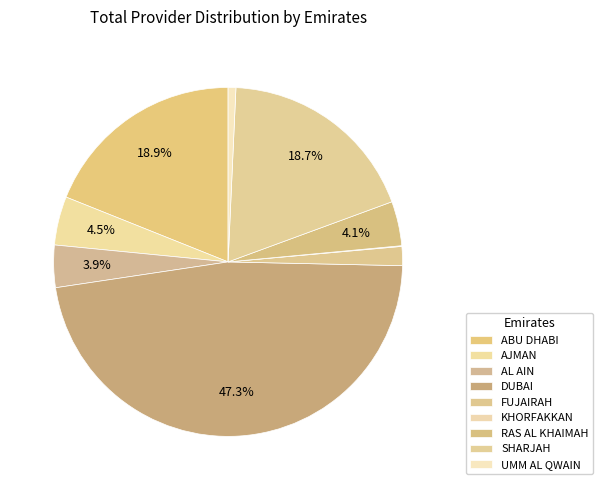

Approximately how many times larger is the value at FUJAIRAH compared to AJMAN?

0.4